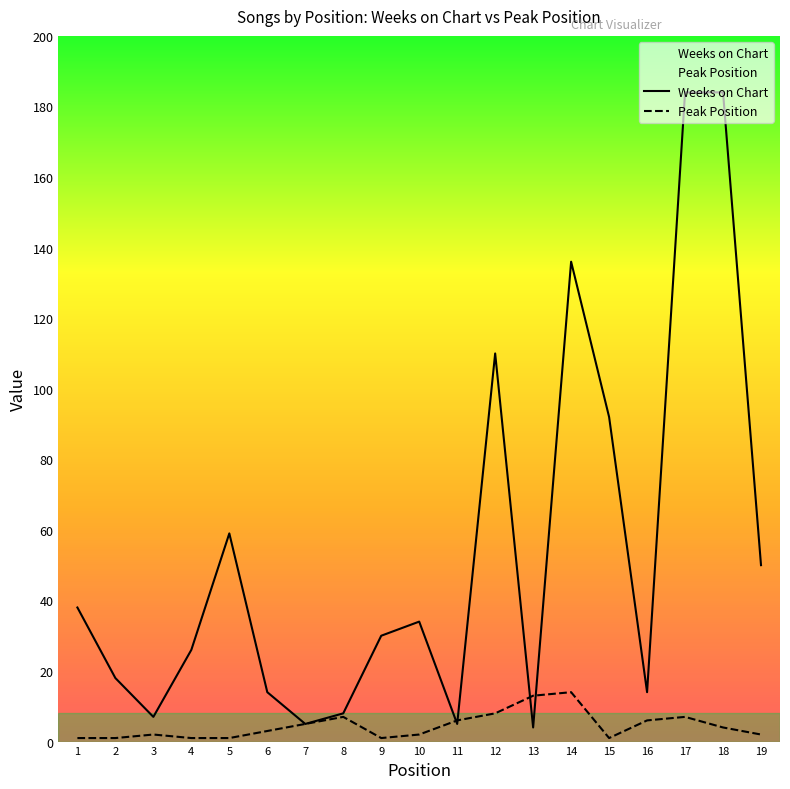

At how many categories does at least one series exceed 17?

12